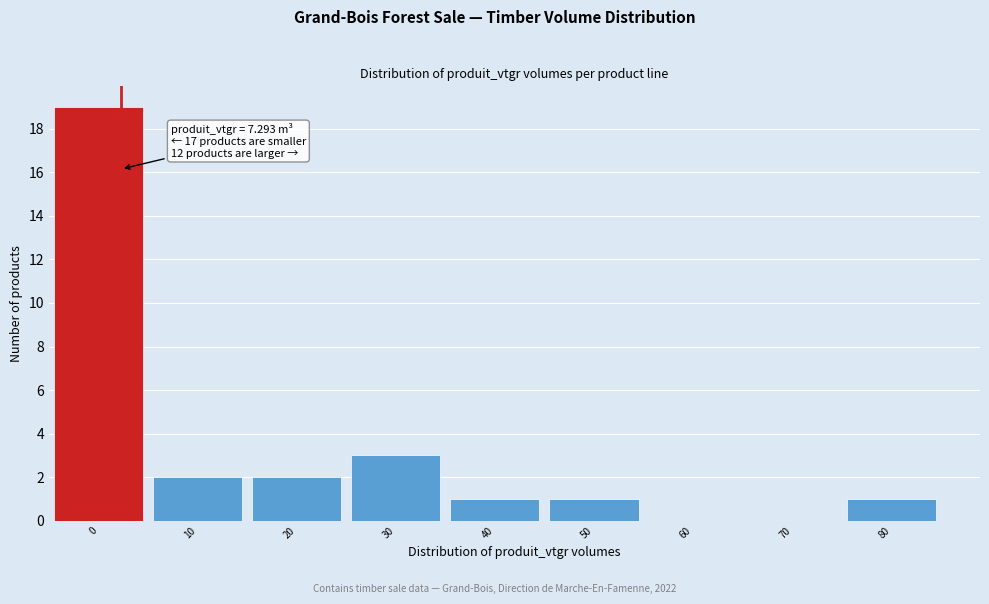

Reading left to right, transcribe all the data shown in this chart.

0=19	10=2	20=2	30=3	40=1	50=1	60=0	70=0	80=1